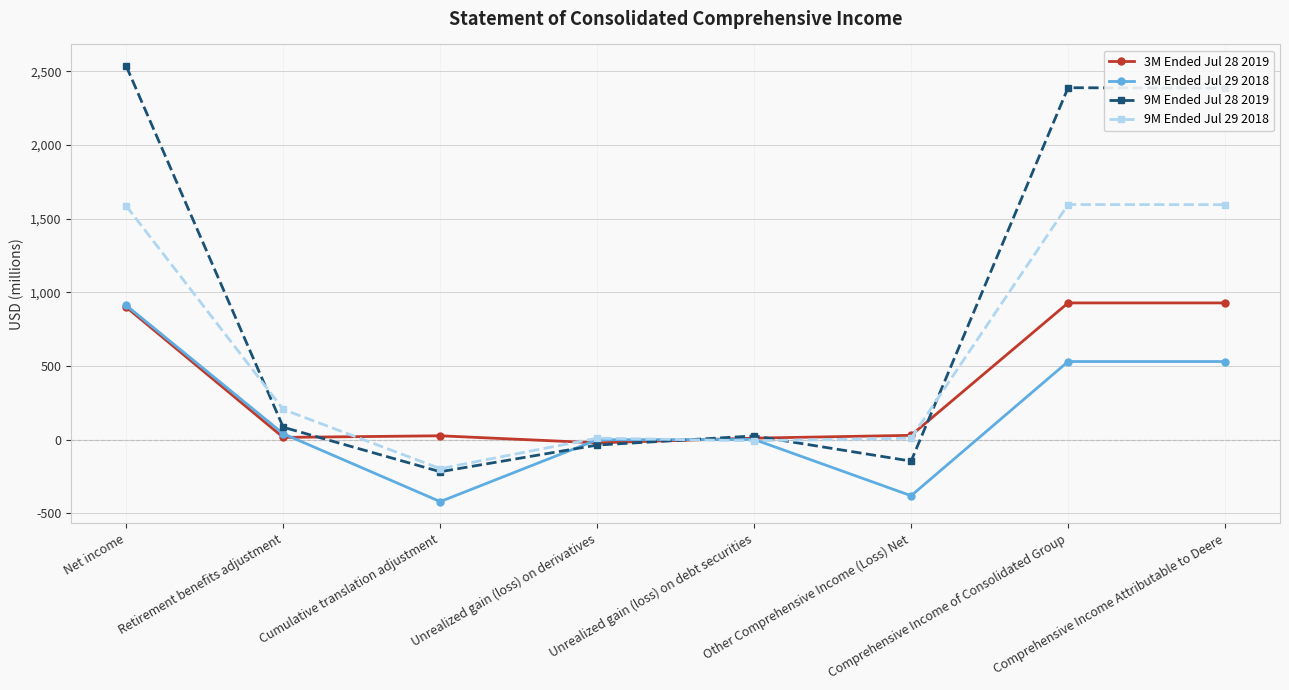

At which category does the chart reach its minimum across all series?

Cumulative translation adjustment